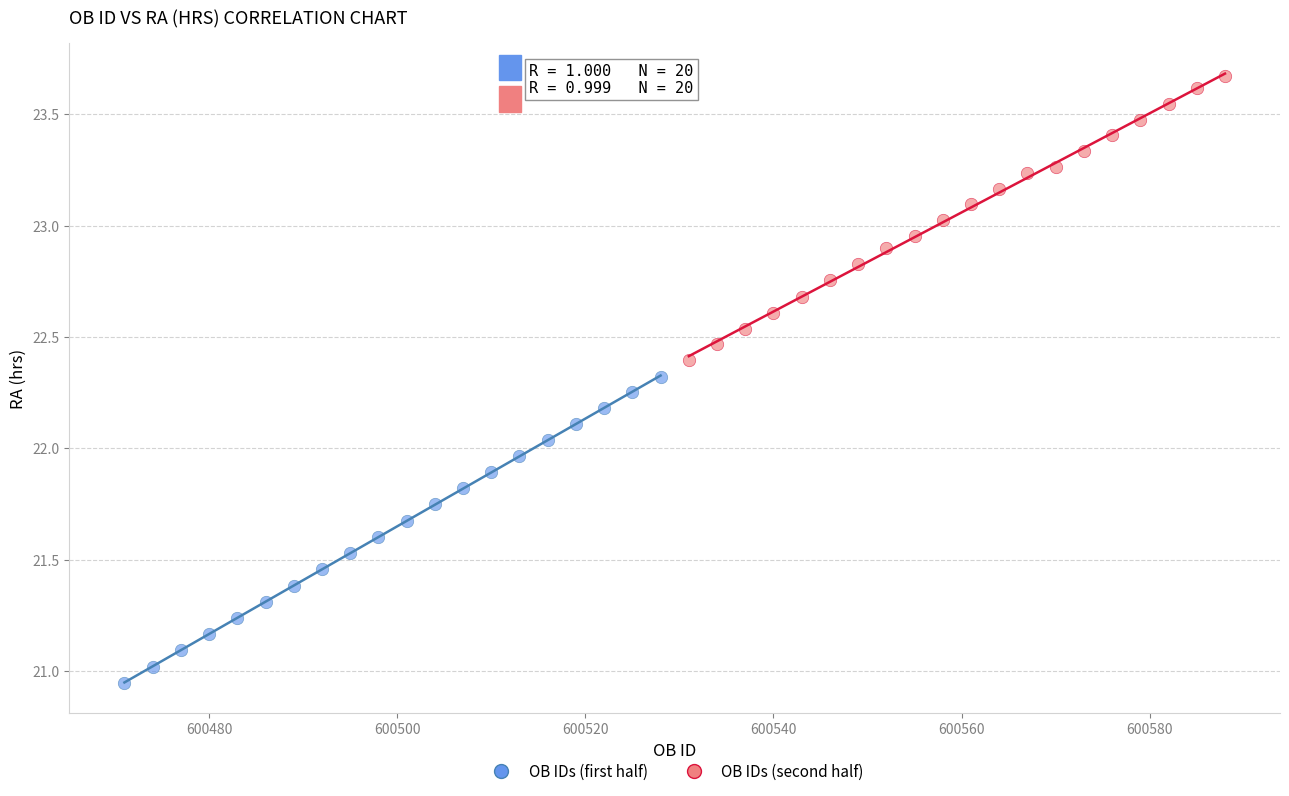

Which series reaches the minimum Y coordinate?

OB IDs (first half)